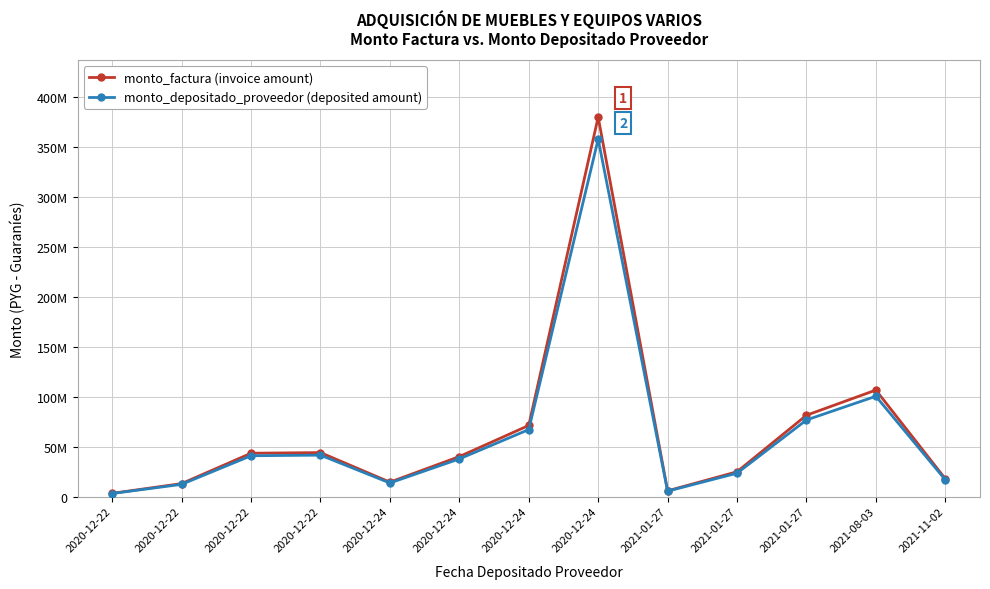

At which label is monto_depositado_proveedor (deposited amount) closest to 180473265?

2021-08-03